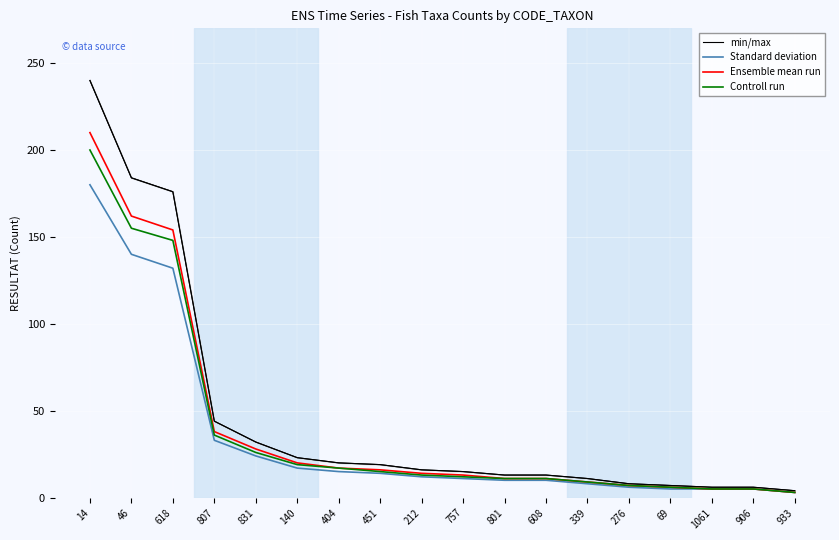

What position from the right is 404?

12